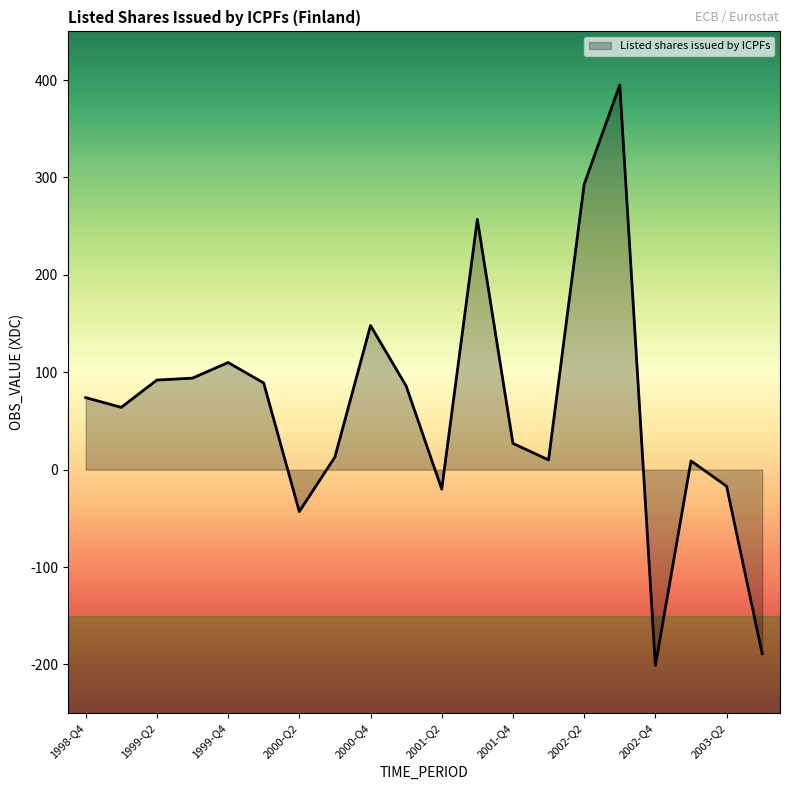

What is the difference between the maximum and minimum values?

596